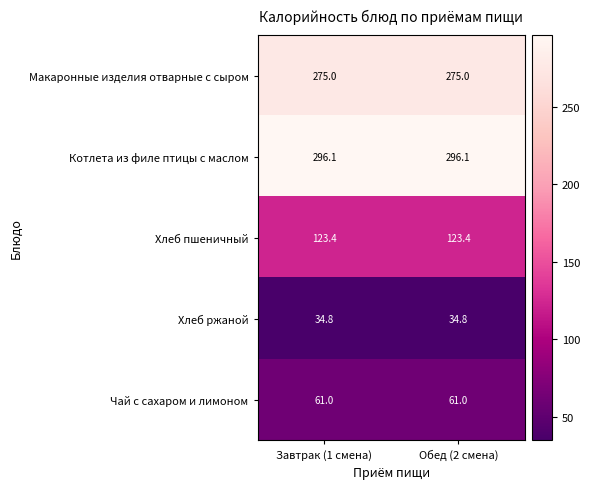

Rank the series at Завтрак (1 смена) from lowest to highest value.

Хлеб ржаной, Чай с сахаром и лимоном, Хлеб пшеничный, Макаронные изделия отварные с сыром, Котлета из филе птицы с маслом